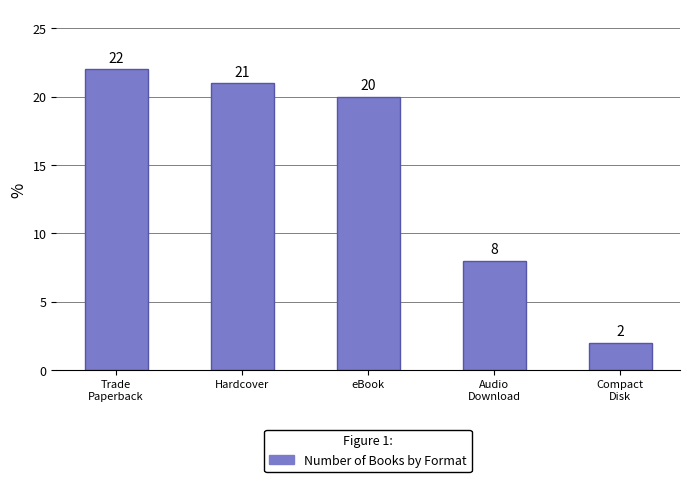

Between Hardcover and Audio
Download, which is larger?

Hardcover